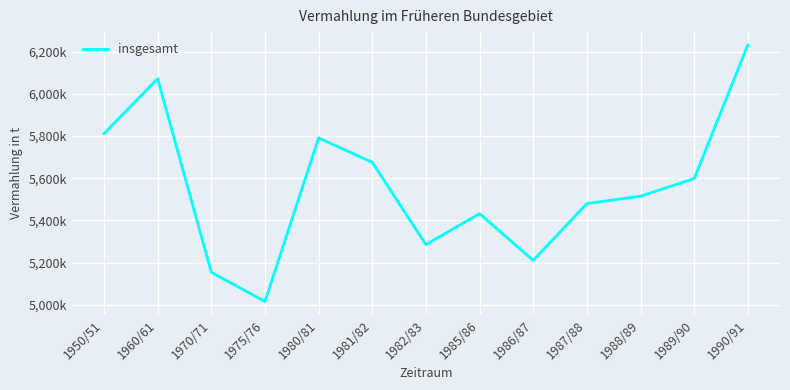

At which label does the data first exceed 5514650?

1950/51